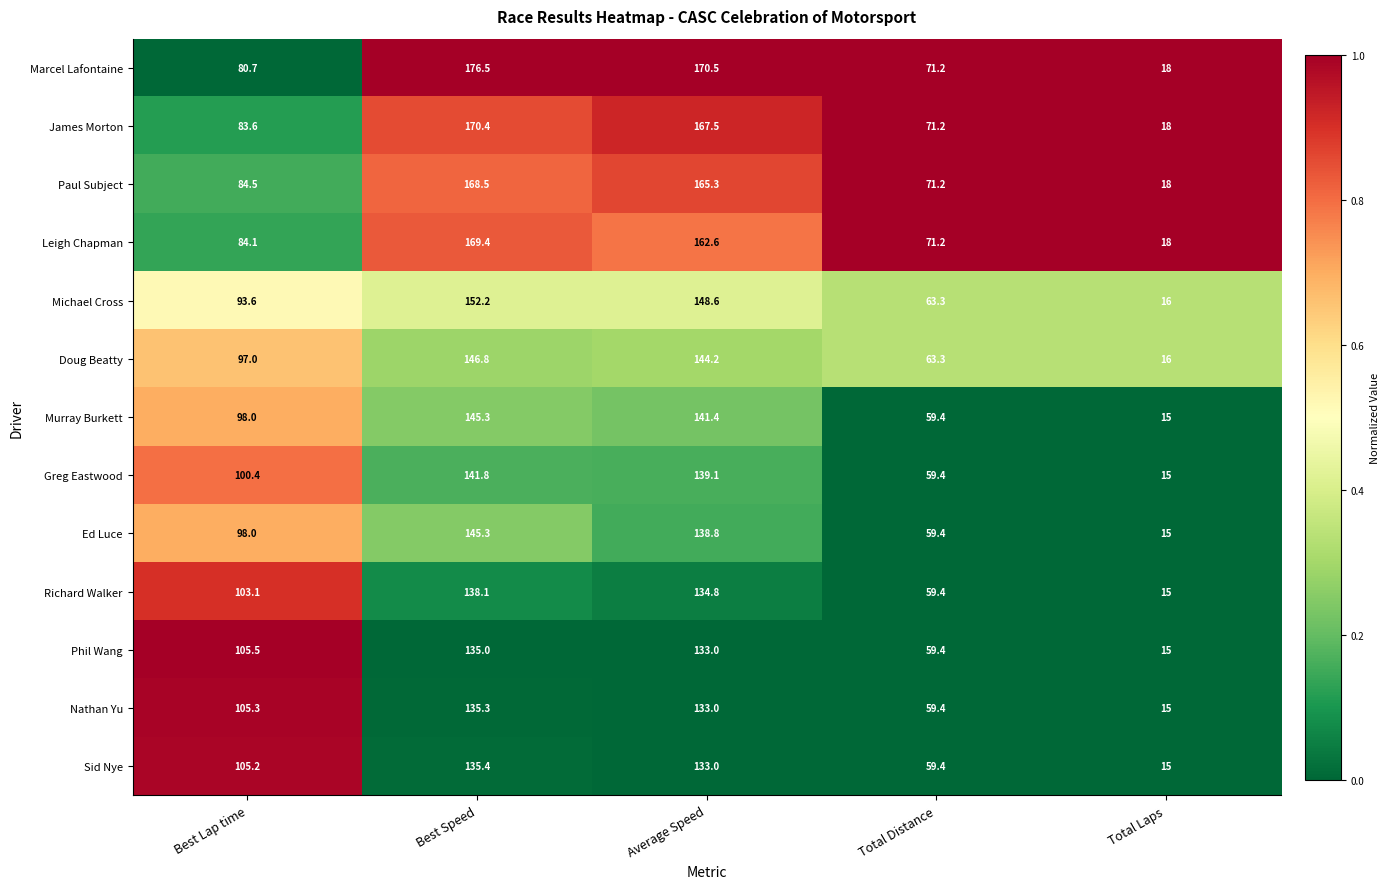

At which category does the chart reach its peak across all series?

Best Speed